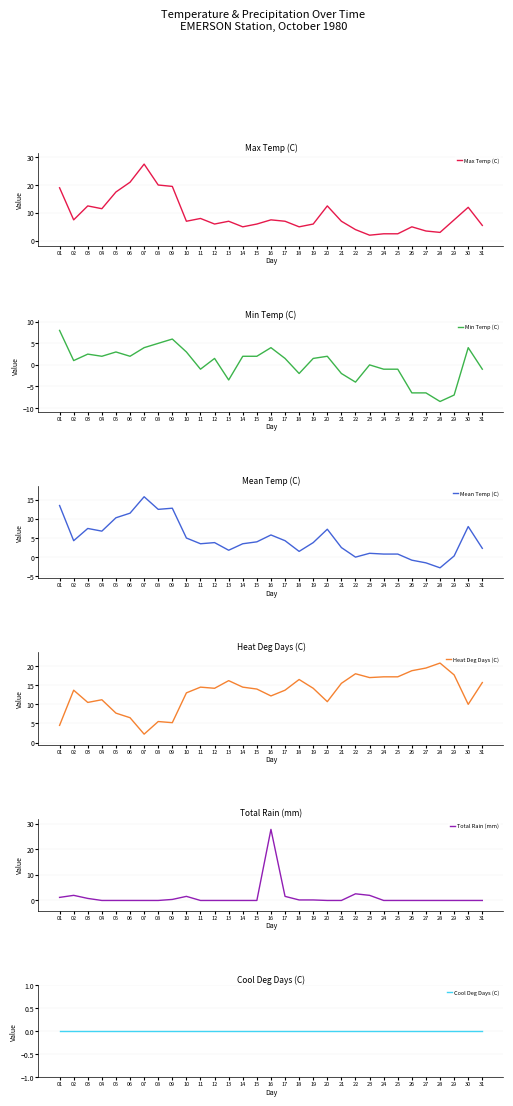

Which category has the lowest value across all series?

28